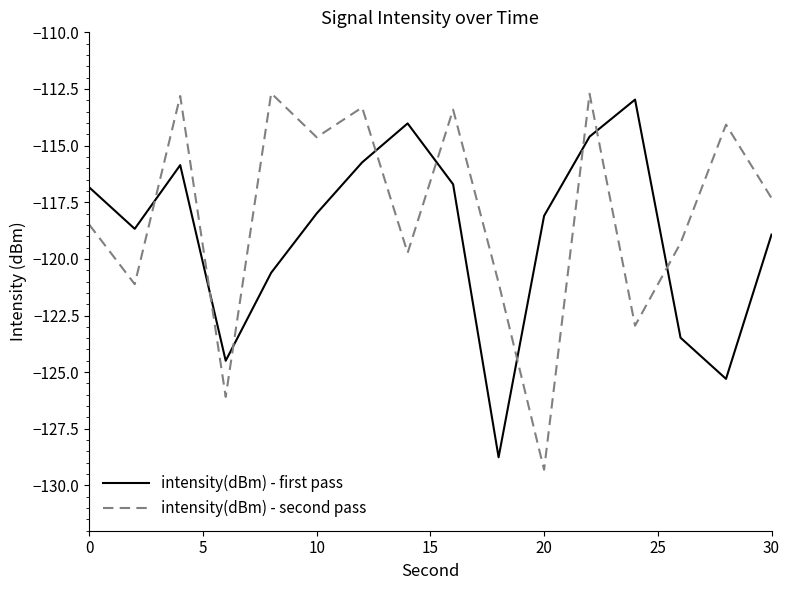

How many values in the intensity(dBm) - second pass series are below -117?

9